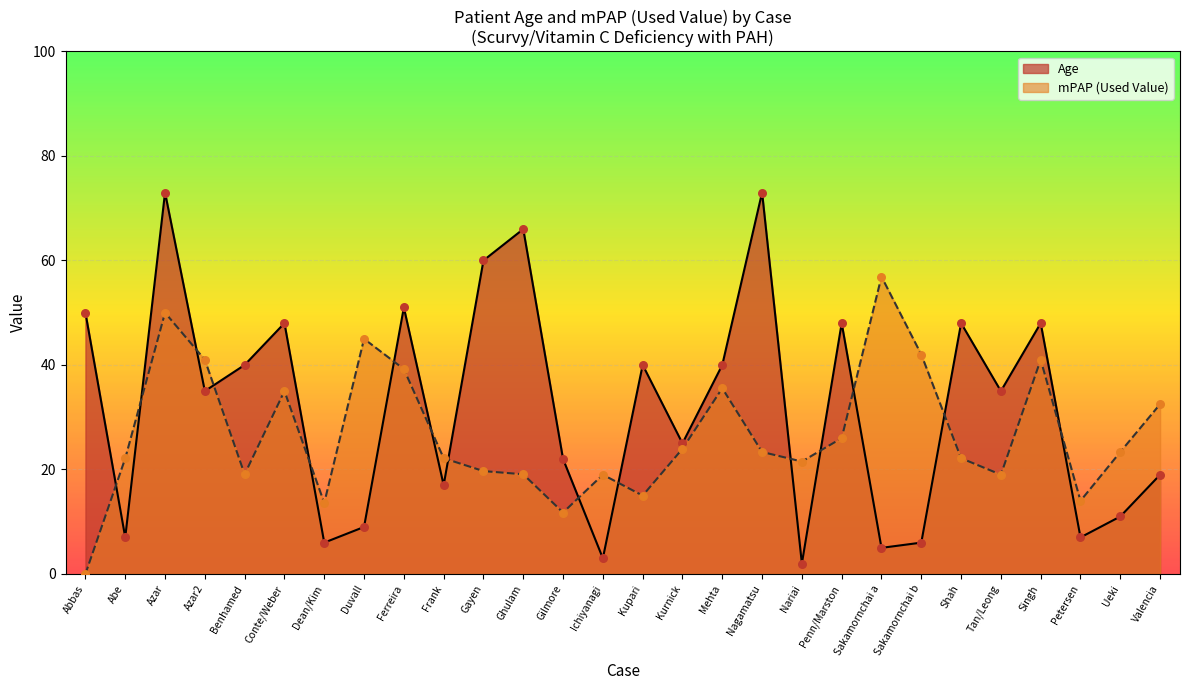

What are all the series names shown in the legend?

Age, mPAP (Used Value)